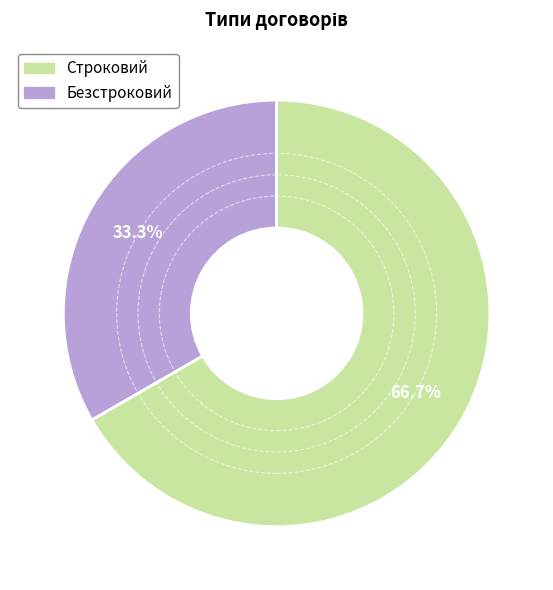

Count the number of slices in the pie.

2